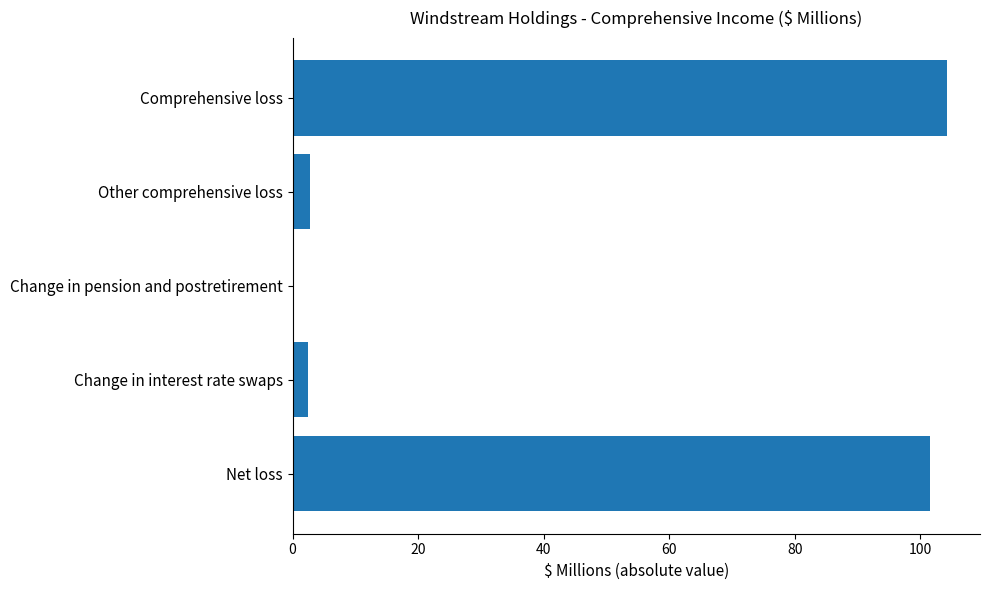

Which label corresponds to the largest value in the chart?

Comprehensive loss